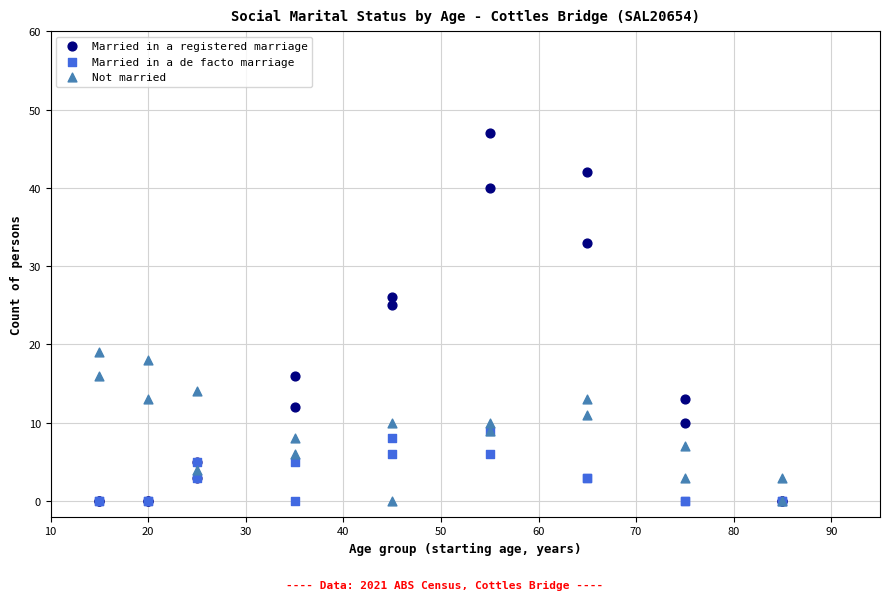

What are all the series names shown in the legend?

Married in a registered marriage, Married in a de facto marriage, Not married